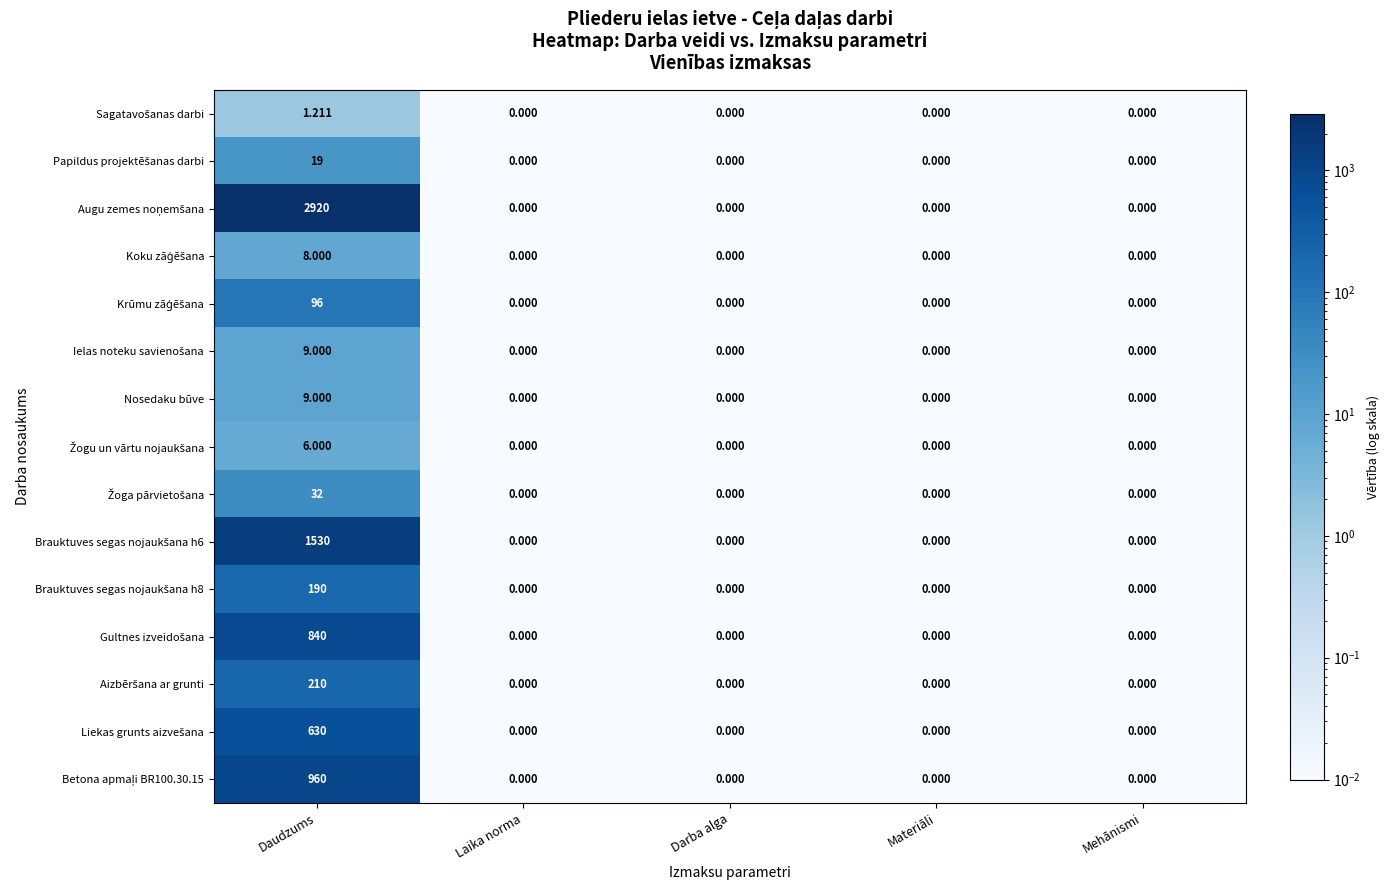

At which category is the sum across all series the highest?

Daudzums